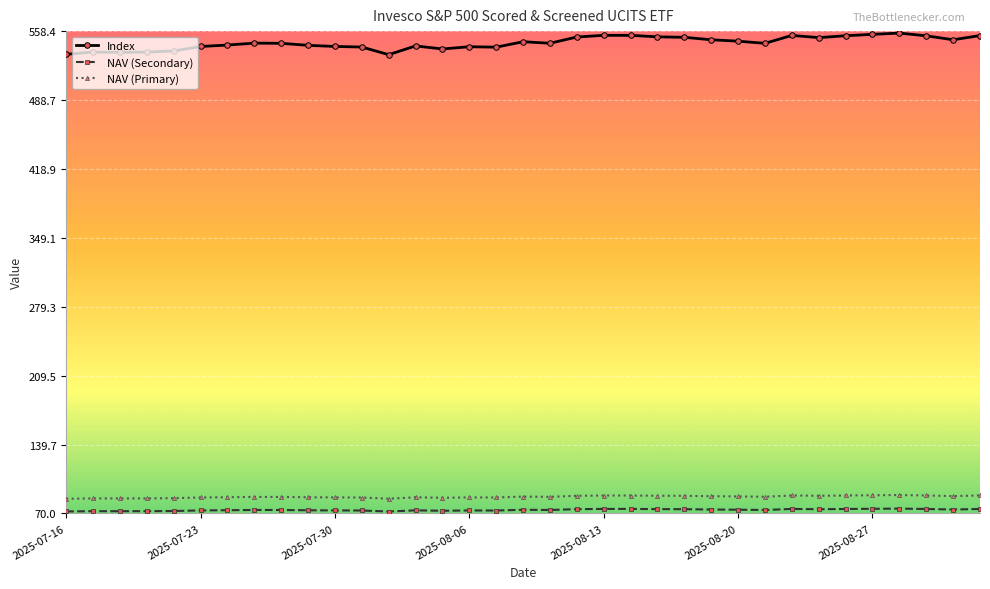

Is this an area chart (filled region under the line)?

No